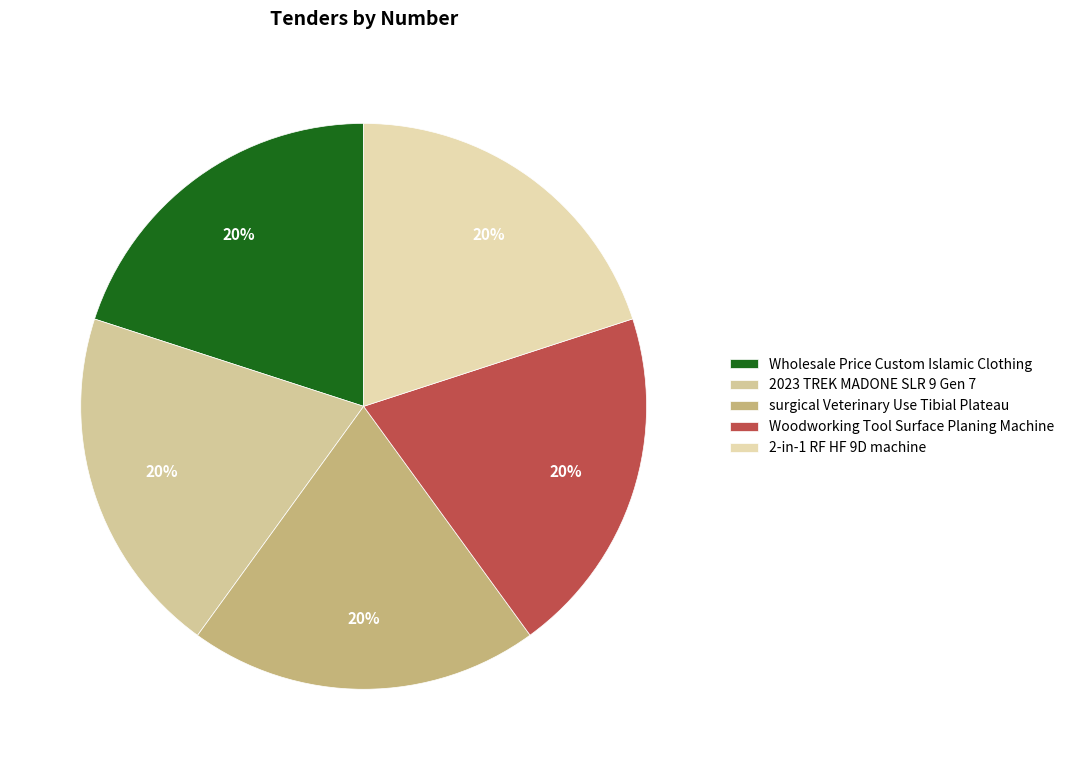

Count the number of slices in the pie.

5